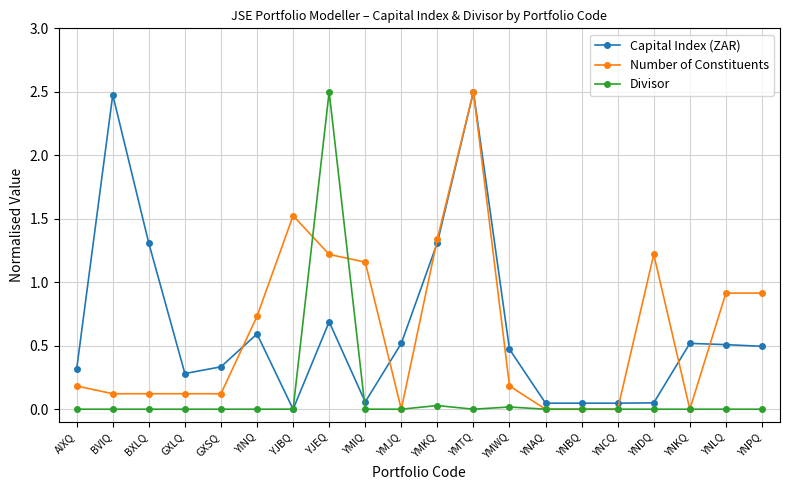

True or false: Capital Index (ZAR) and Divisor cross at least once.

True